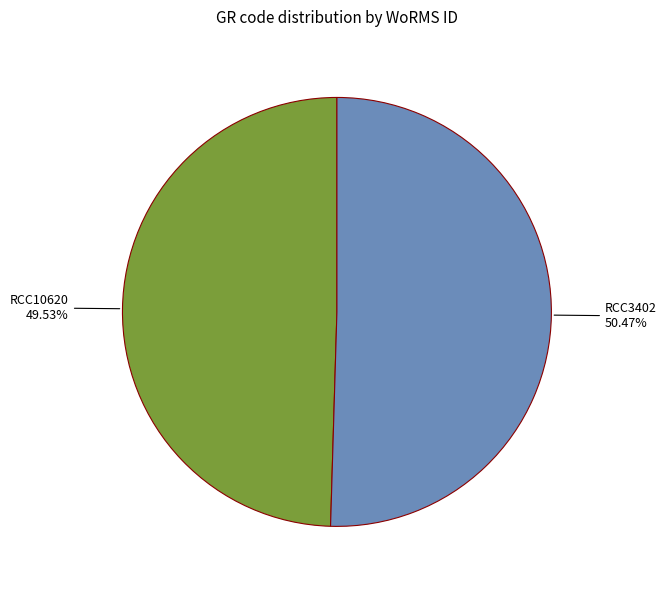

Does any single category account for the majority?

Yes